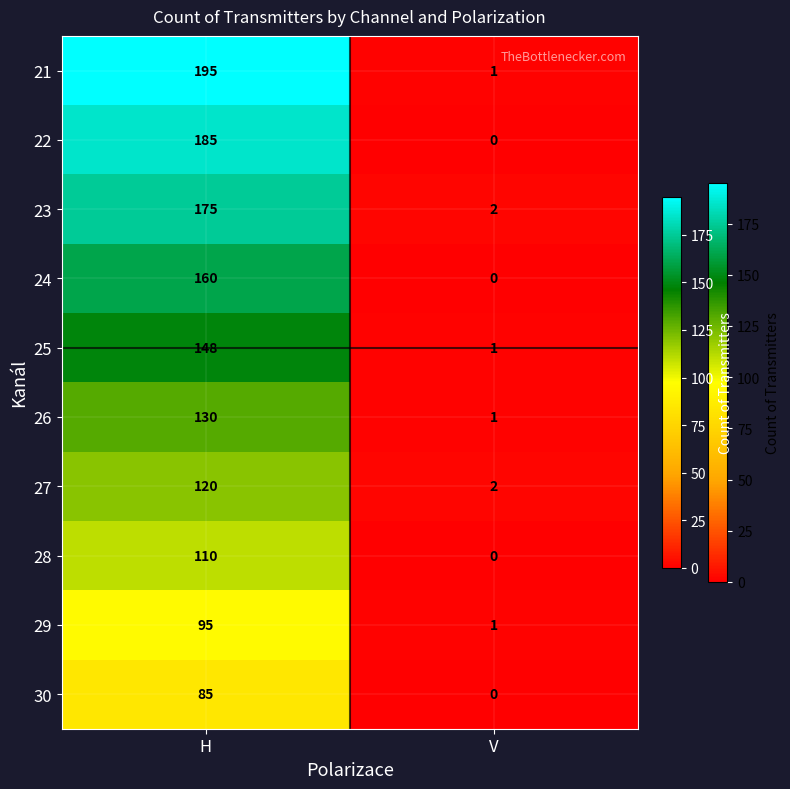

Which series has the largest range (max minus min)?

21